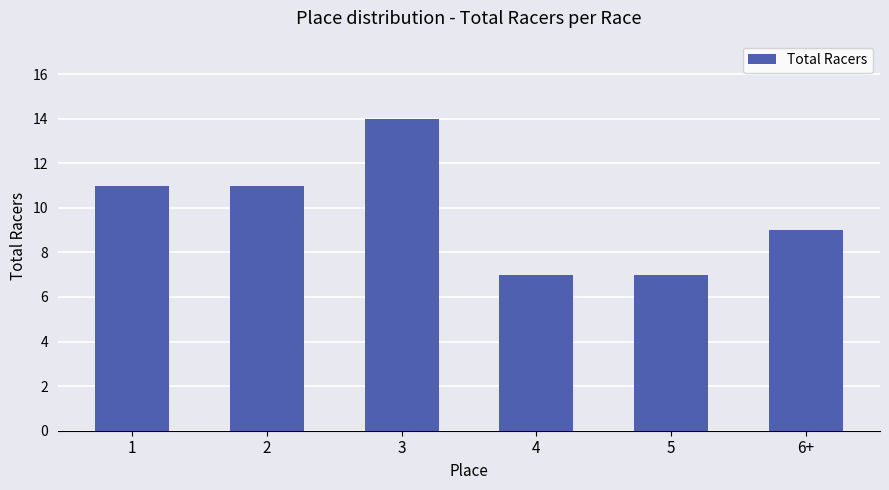

What is the difference between the second highest and minimum values?

4